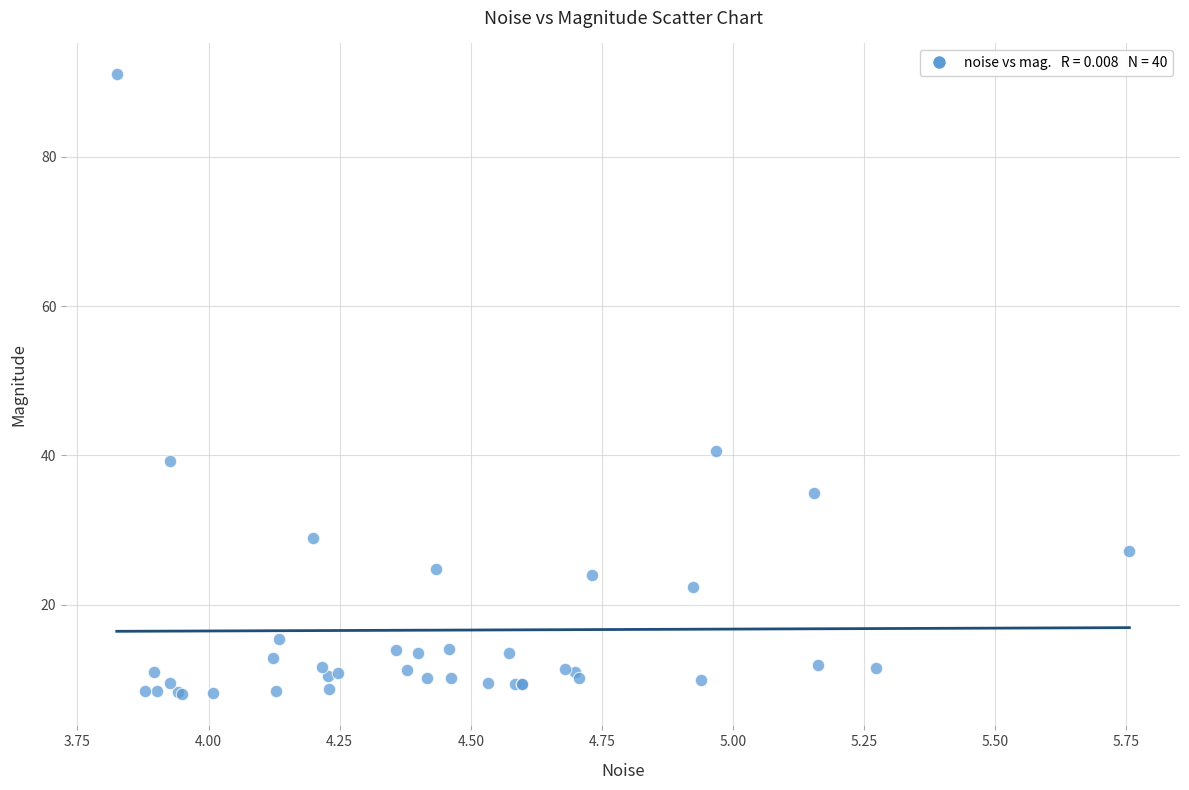

What Y value in the scatter plot is closest to 49?

40.6